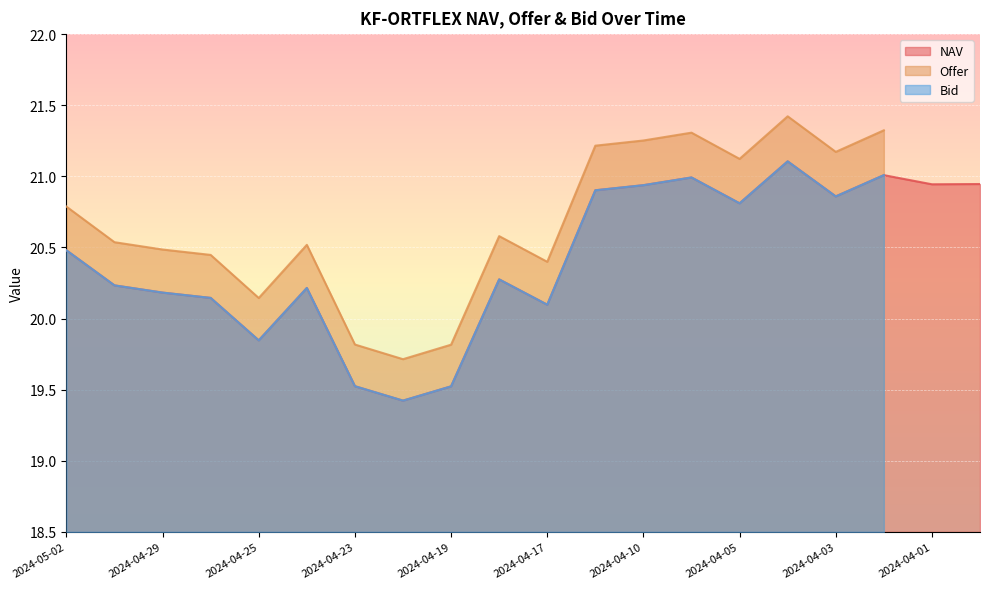

The NAV series shows 19.5 at 2024-04-19. True or false?

True